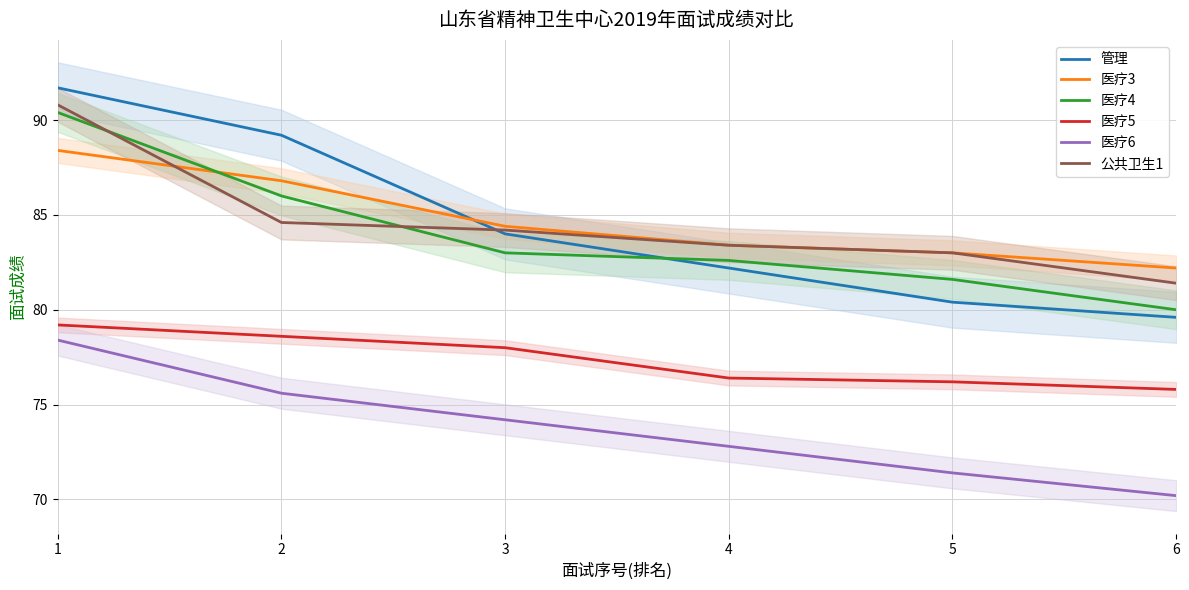

What is the difference between the maximum and minimum values in the 医疗6 series?

8.2